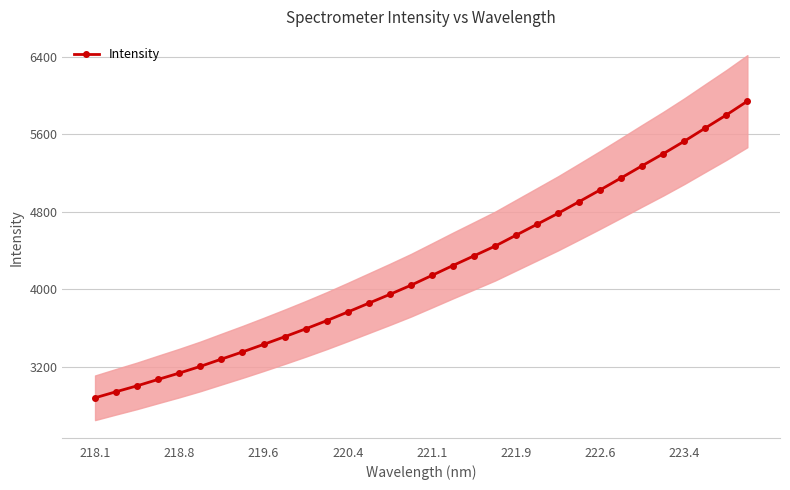

What is the lowest value of the Intensity series?

2878.3